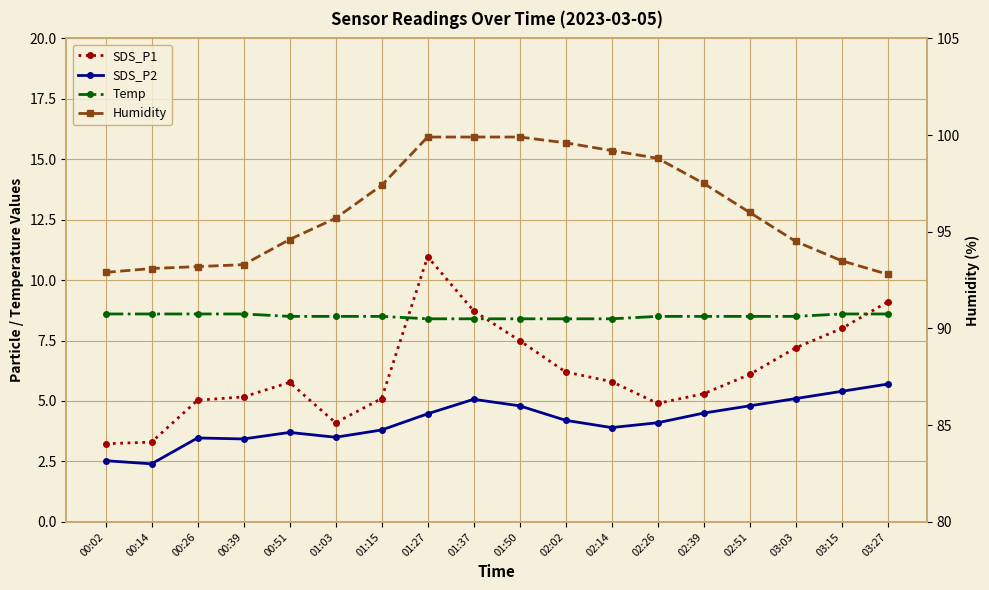

At which category does the chart reach its minimum across all series?

00:14